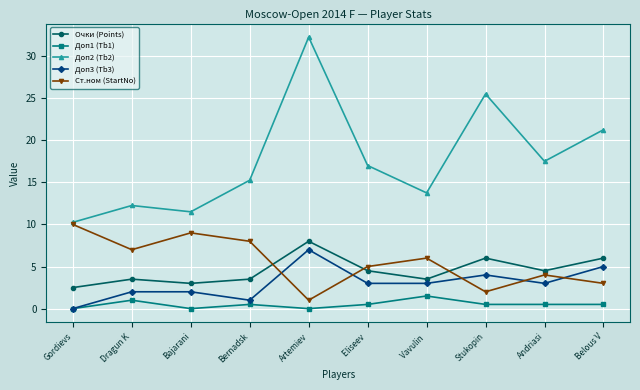

Is it true that Доп2 (Tb2) equals 15.2 at Bernadsk?

True